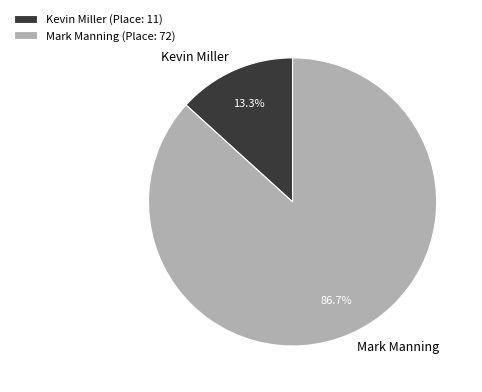

Which category has the smallest portion of the pie?

Kevin Miller